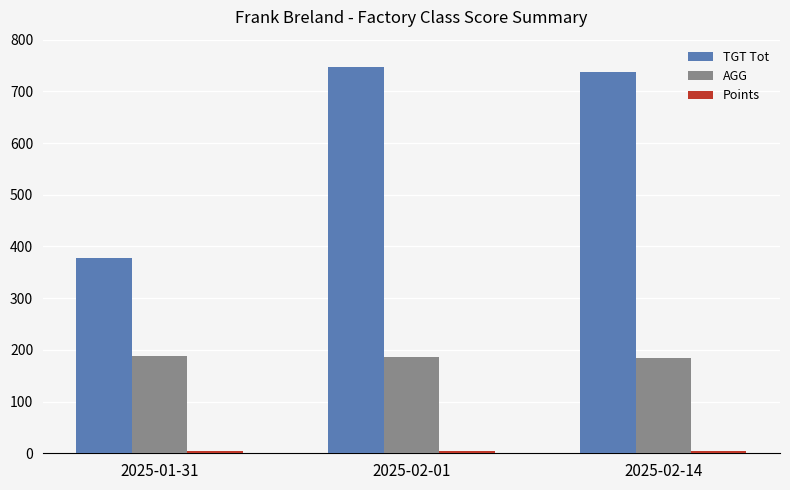

True or false: AGG has a value of 86.4 at 2025-02-14.

False